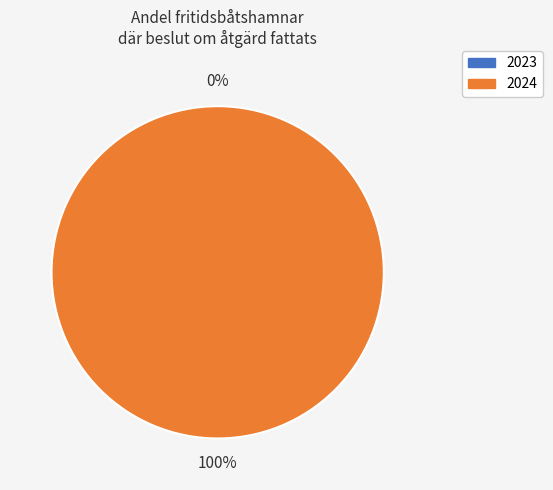

Is the sum of 2023 and 2024 greater than half?

Yes